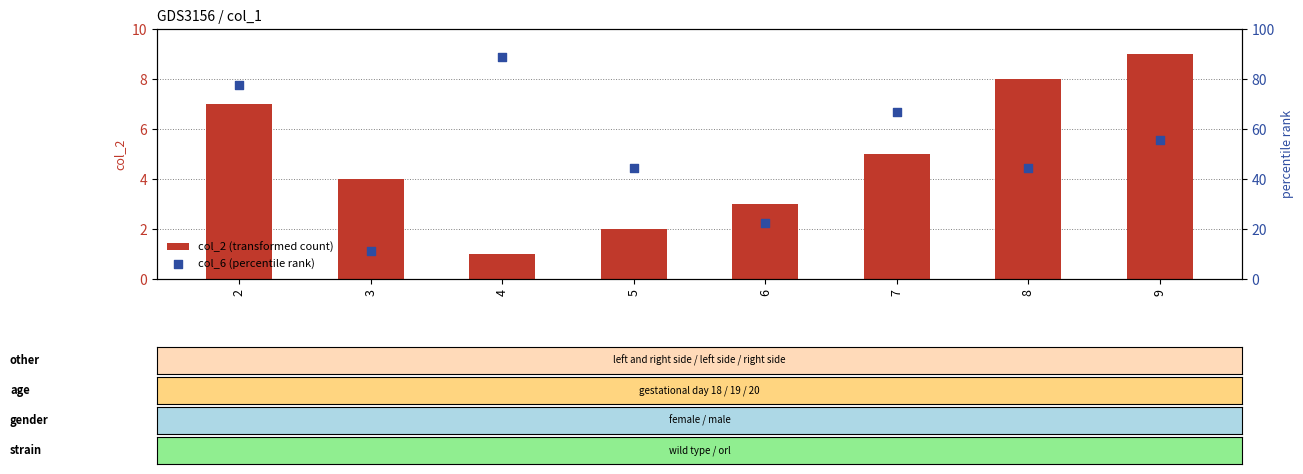

What is the total value across all series at 5?

46.4